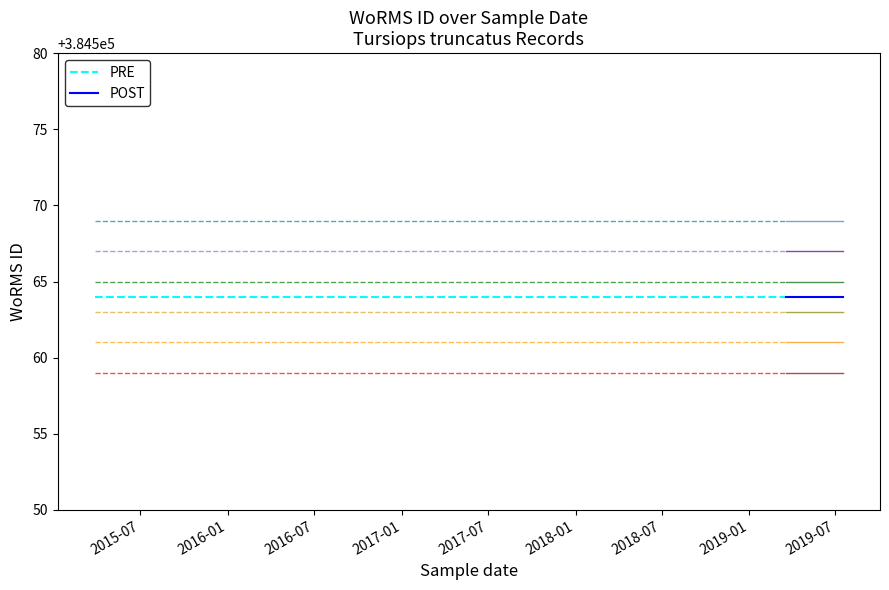

What is the greatest value displayed?

384564